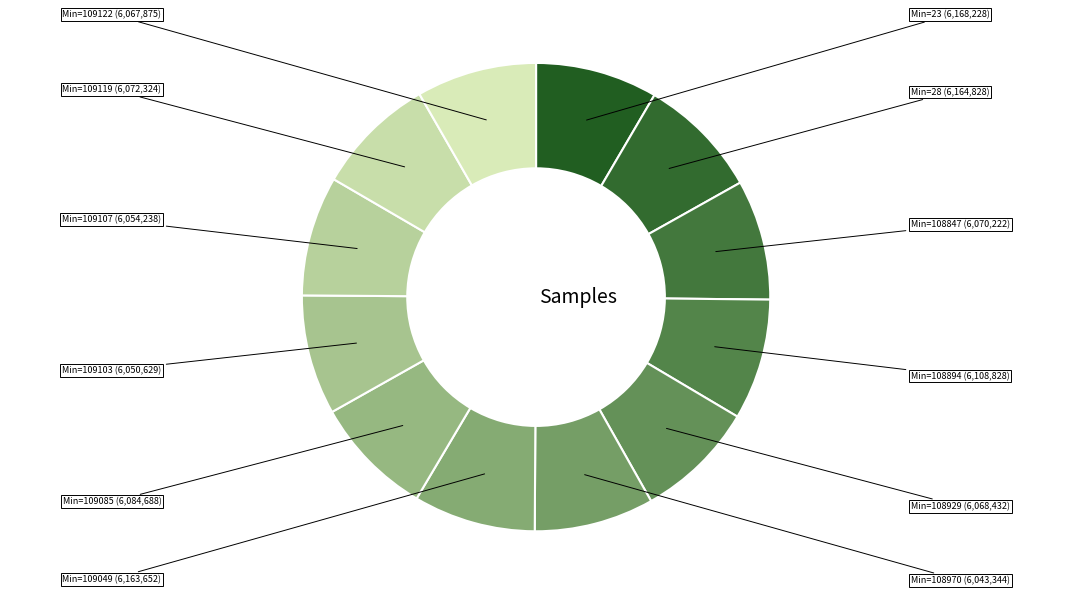

Count the number of slices in the pie.

12